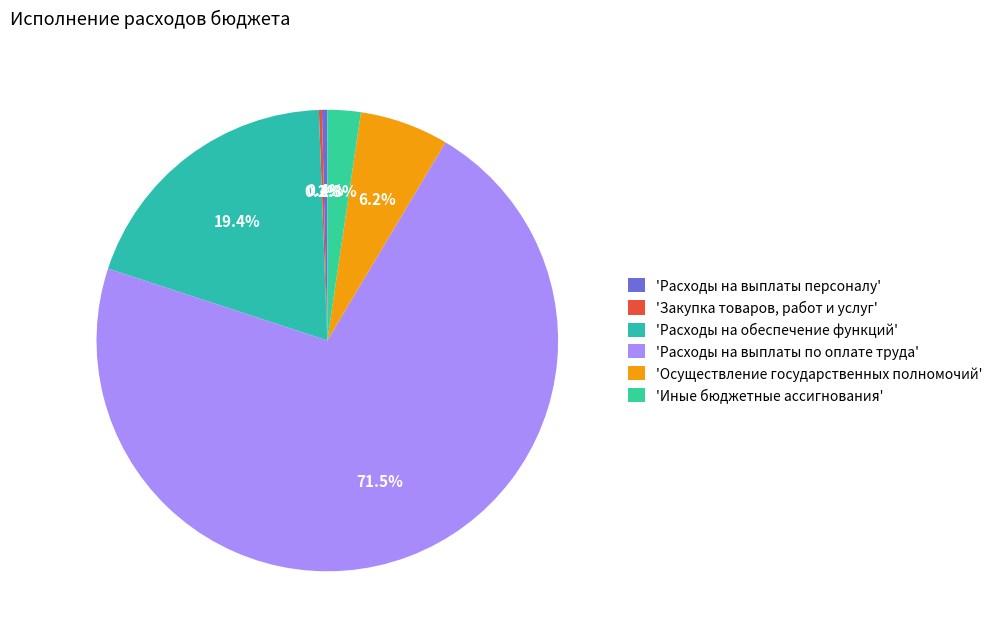

Count the number of slices in the pie.

6